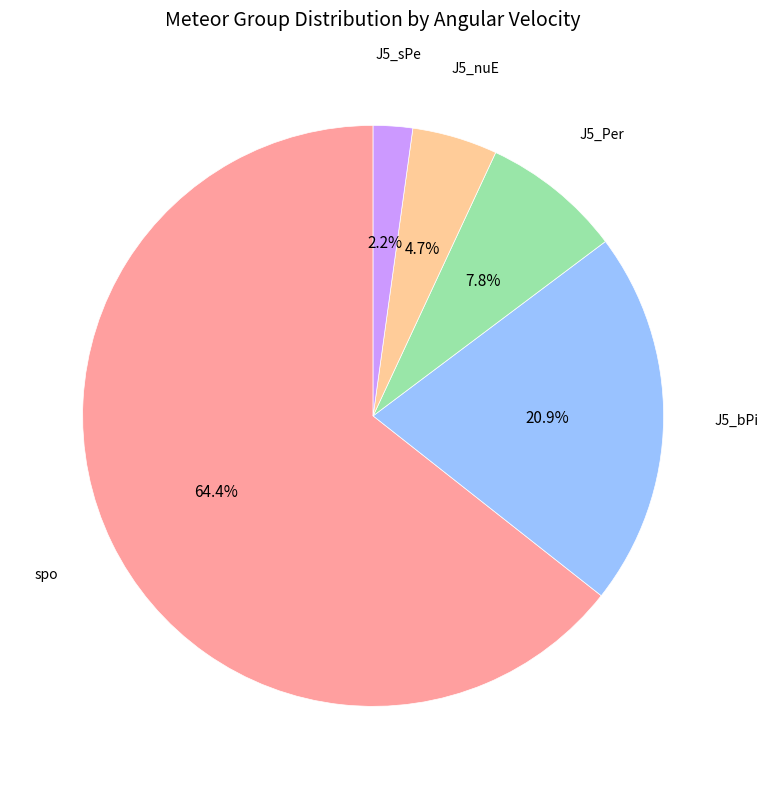

What percentage is NOT represented by J5_bPi?

79.1%